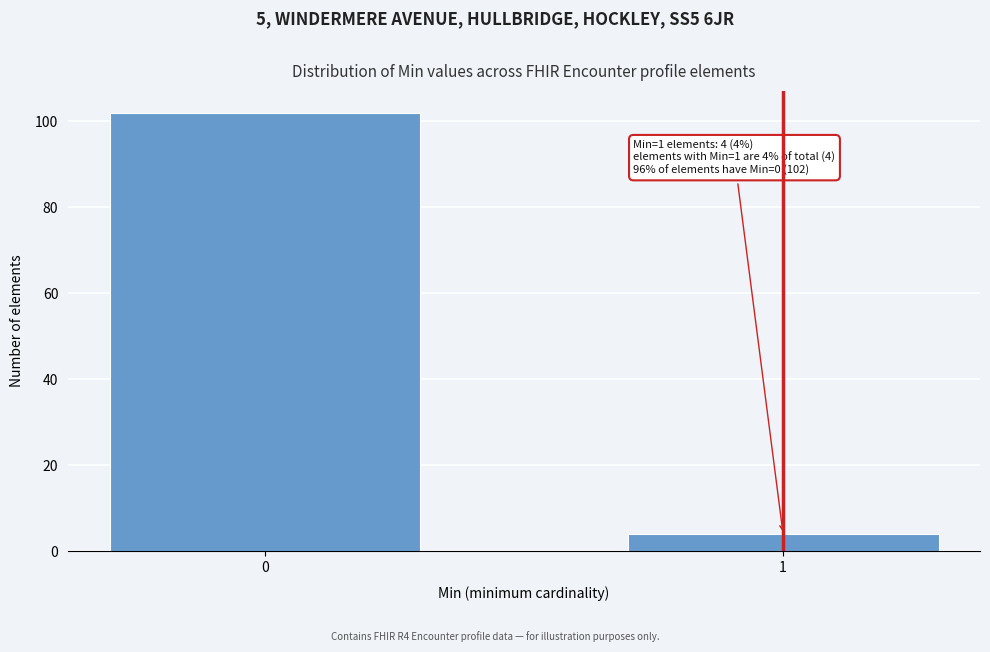

Reading left to right, list all the values displayed in this chart.

102	4